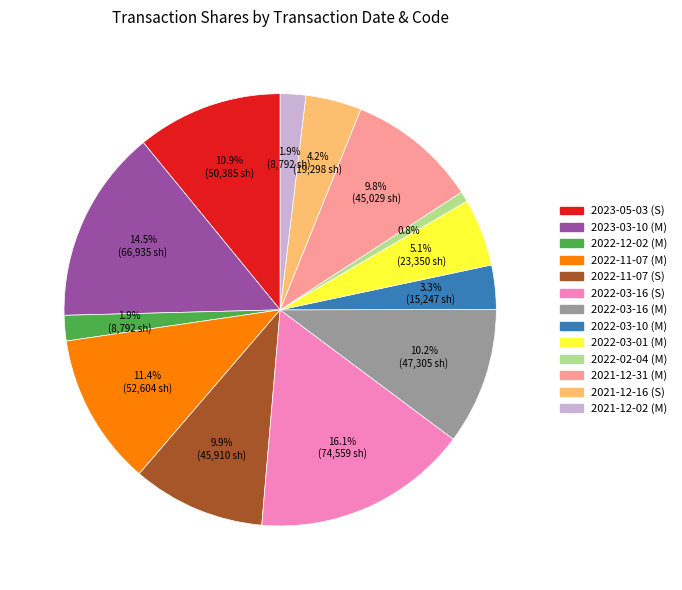

Count the number of slices in the pie.

13